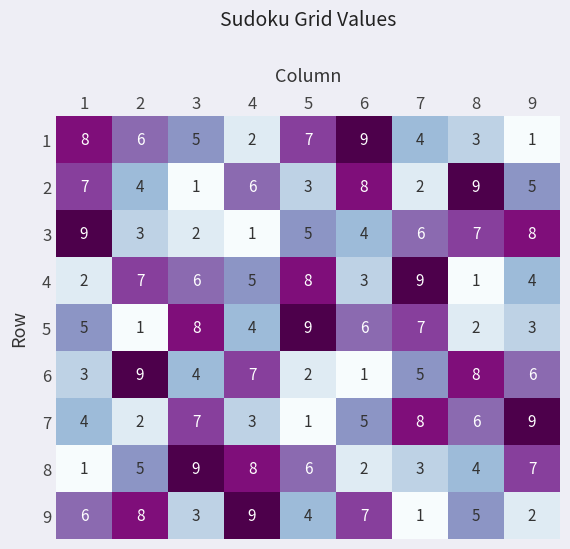

The value of 4 at 4 is 5. True or false?

True